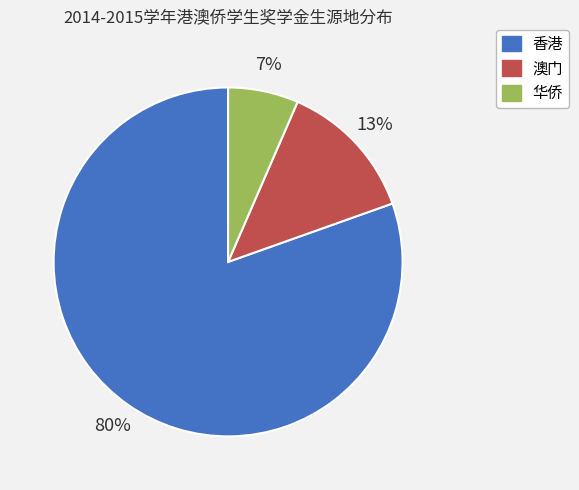

What is the majority slice?

香港